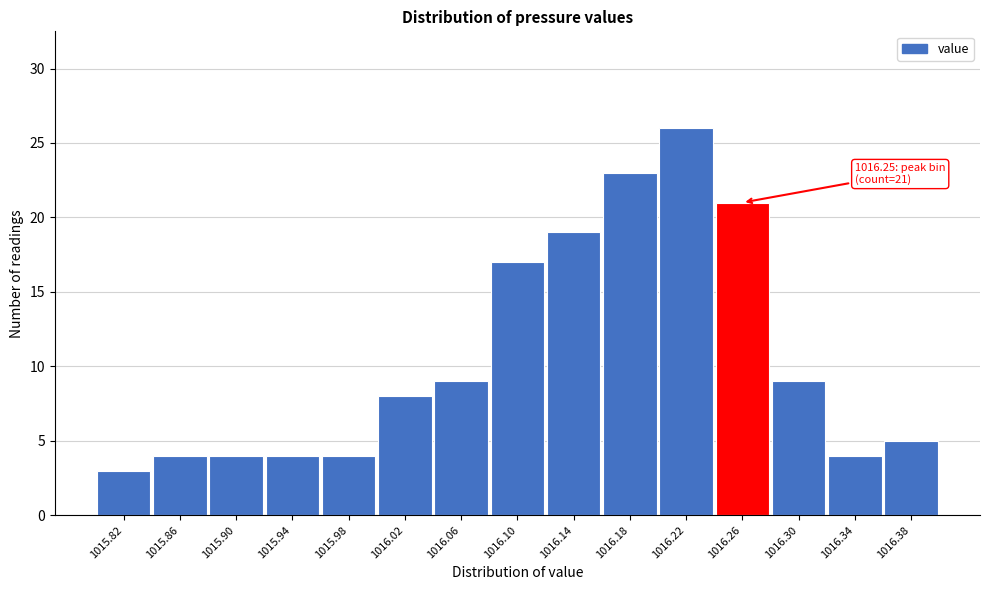

Over which range of the x-axis is the bar tallest?

1016.20 to 1016.24